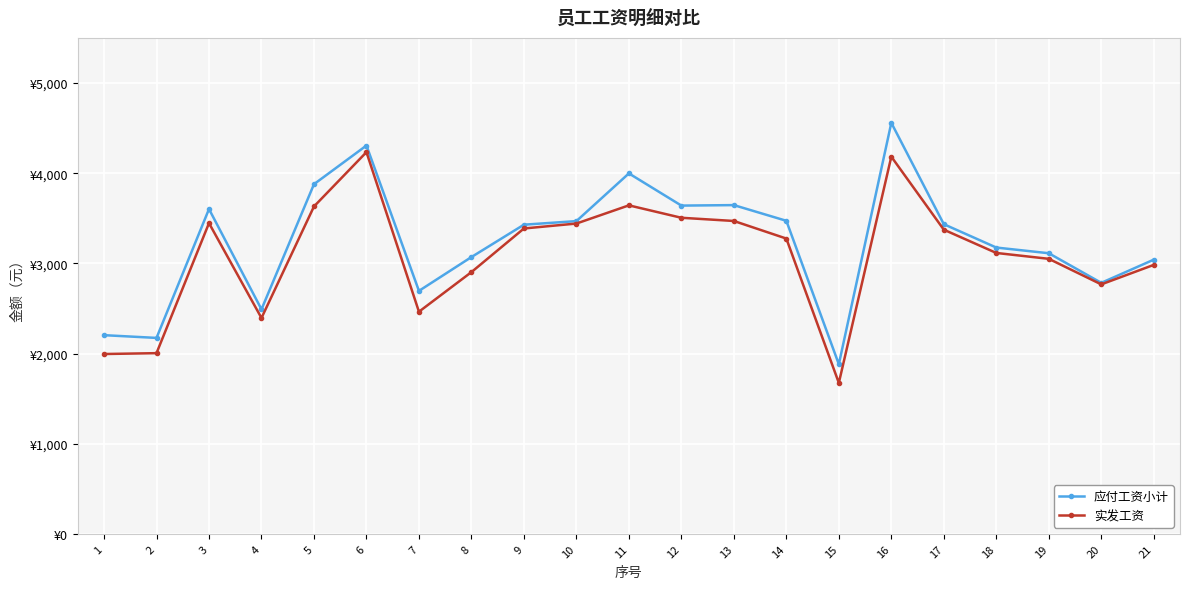

What is the difference between the highest and lowest values at 10?

27.0